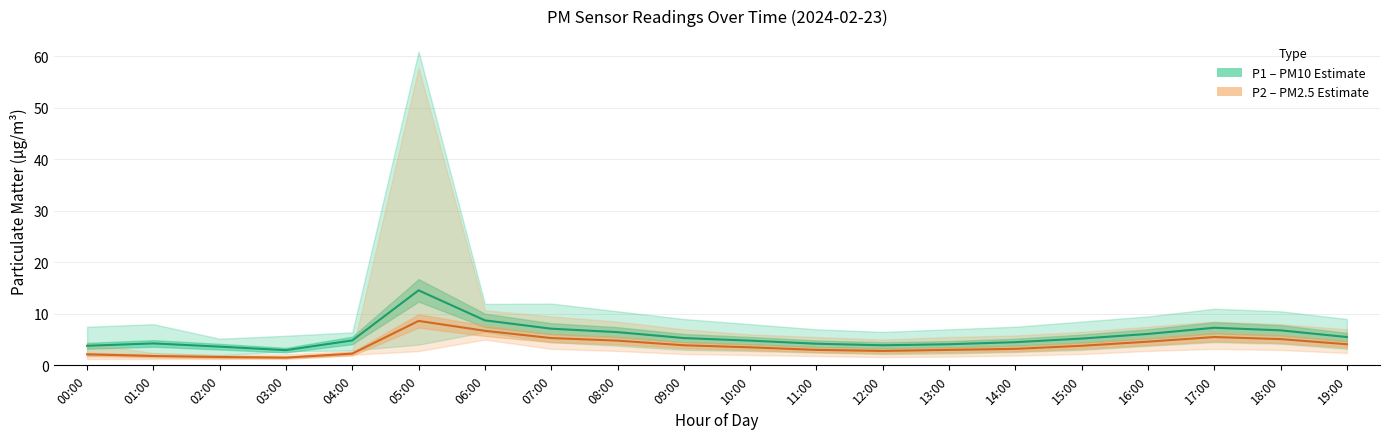

In P1 (PM10 estimate), how many points are lower than both neighbors (excluding endpoints)?

2